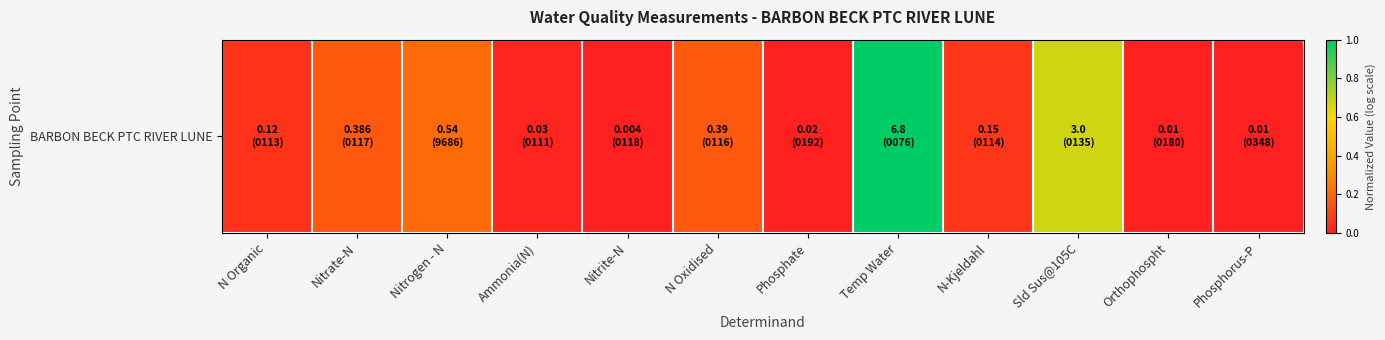

List the labels in order of value, largest first.

Temp Water, Sld Sus@105C, Nitrogen - N, N Oxidised, Nitrate-N, N-Kjeldahl, N Organic, Ammonia(N), Phosphate, Orthophospht, Phosphorus-P, Nitrite-N